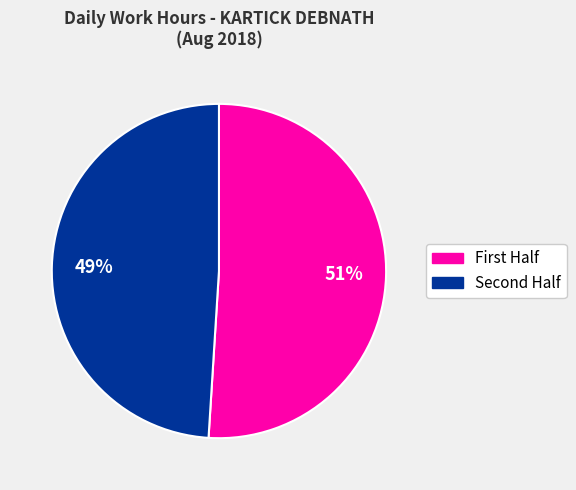

To the nearest percent, what is the average slice percentage?

50%